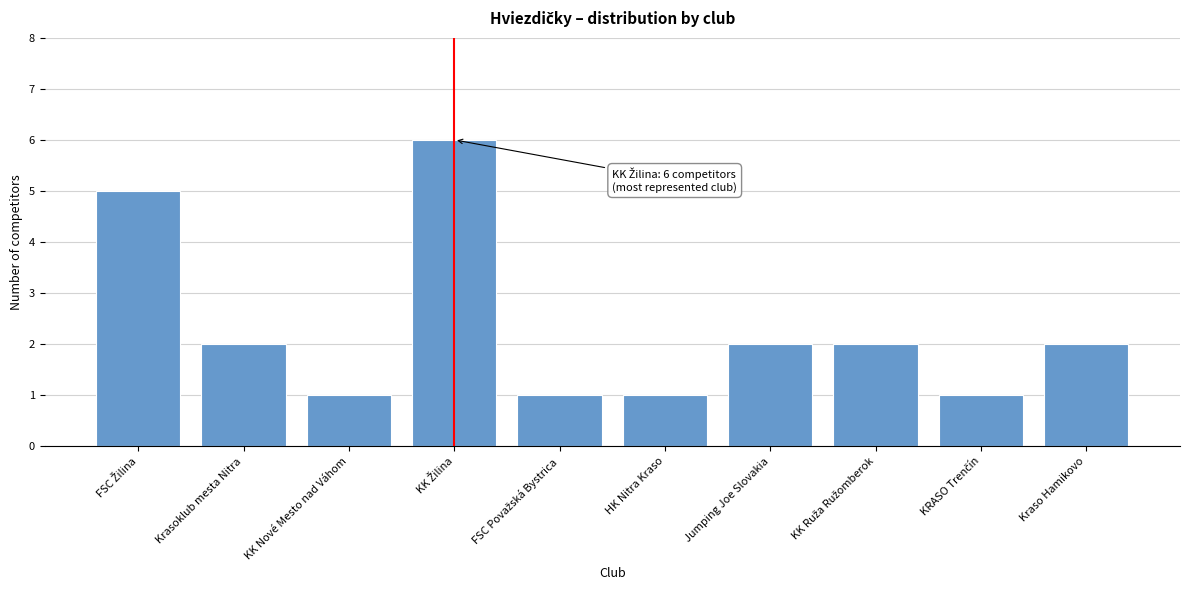

Reading left to right, list all the values displayed in this chart.

5	2	1	6	1	1	2	2	1	2